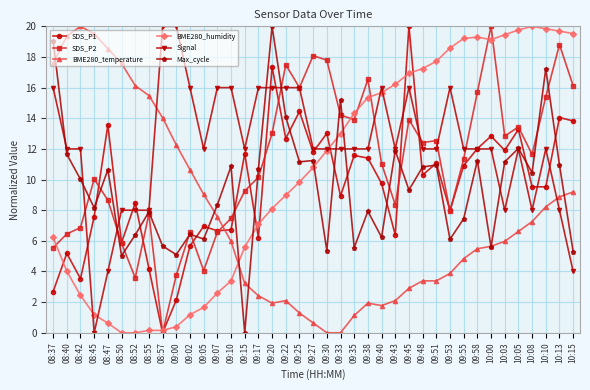

True or false: SDS_P2 has more than 2 interior local peaks.

True